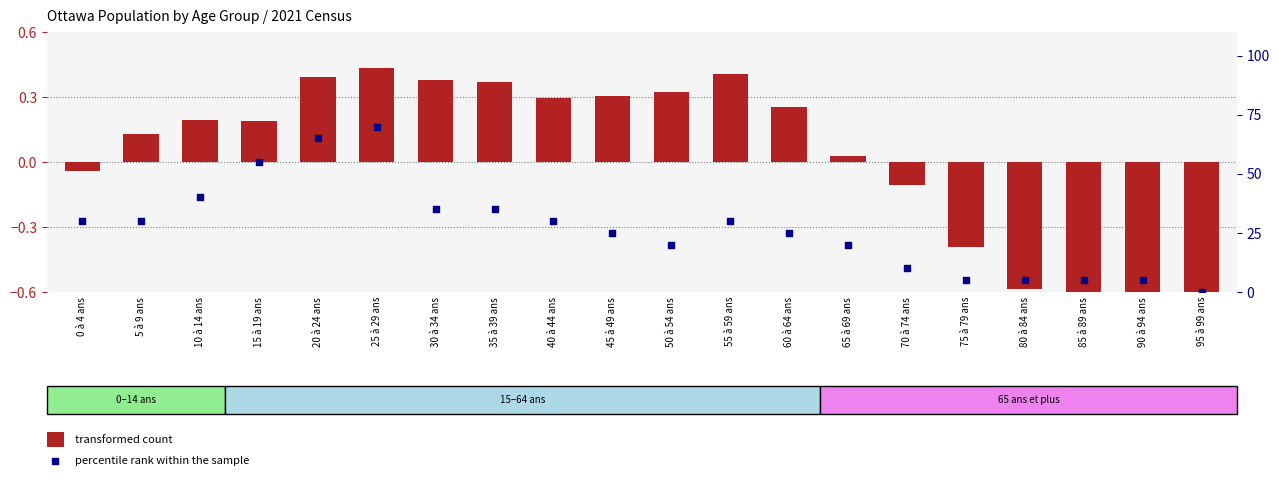

Is the value of transformed count at 5 à 9 ans greater than the value of percentile rank within the sample at 30 à 34 ans?

No